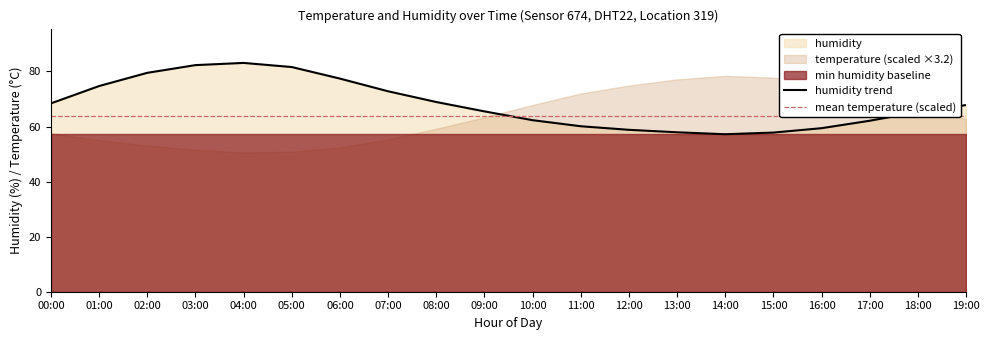

True or false: there are more than 0 points higher than both neighbors.

True